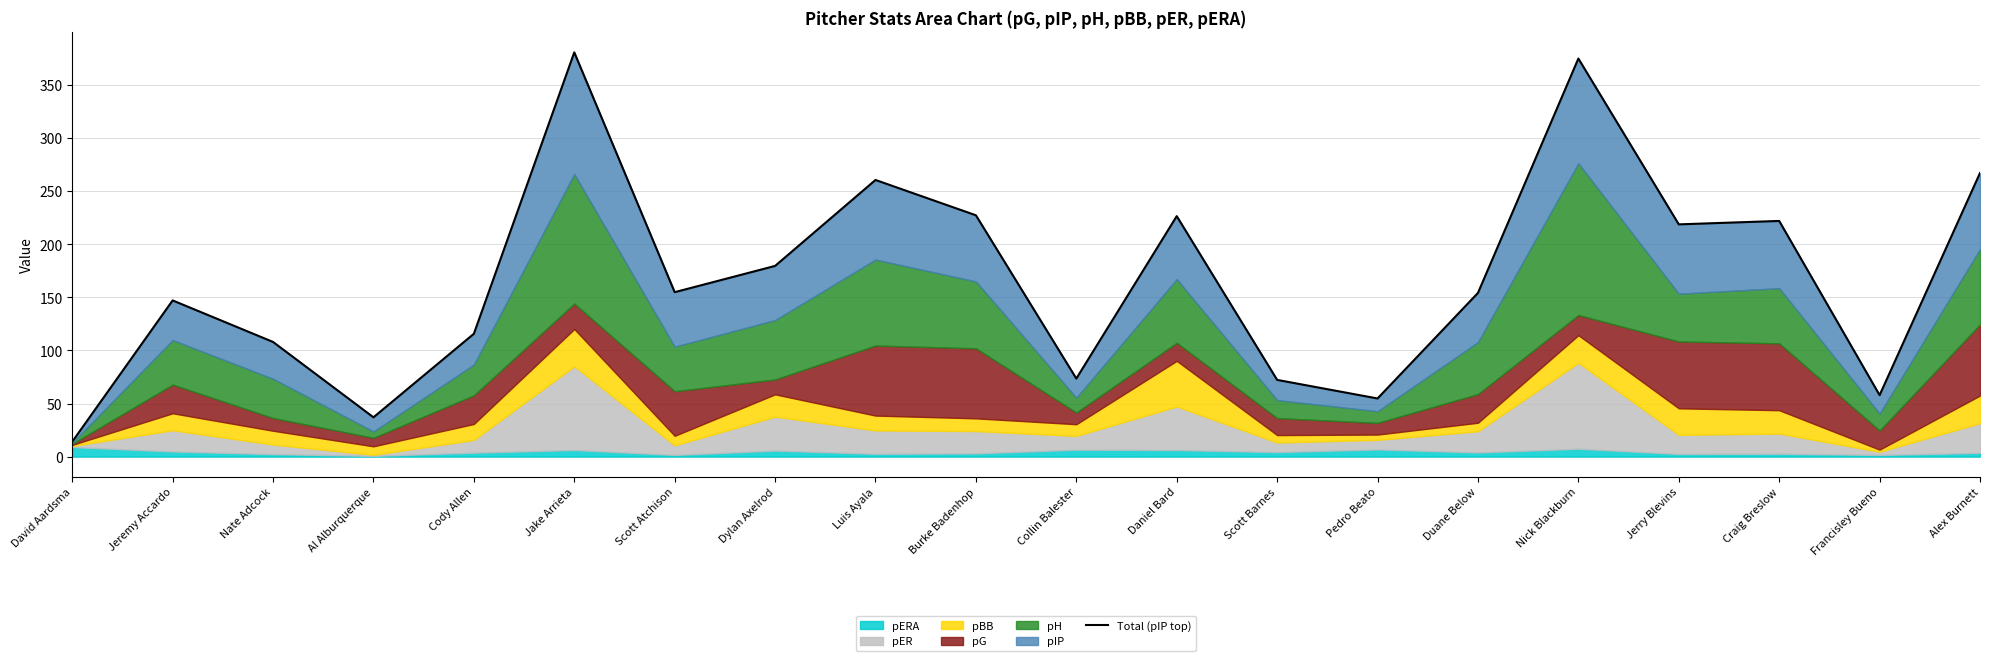

How many values are below 154?

9